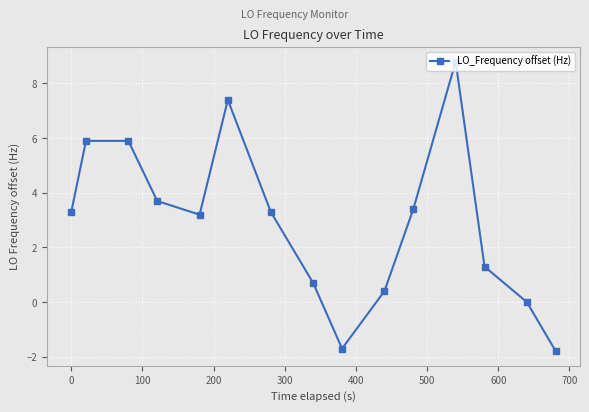

What is the greatest value displayed?

8.8